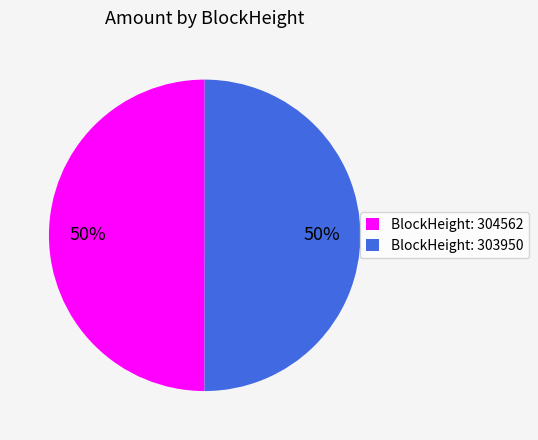

Is the sum of BlockHeight: 303950 and BlockHeight: 304562 greater than half?

Yes